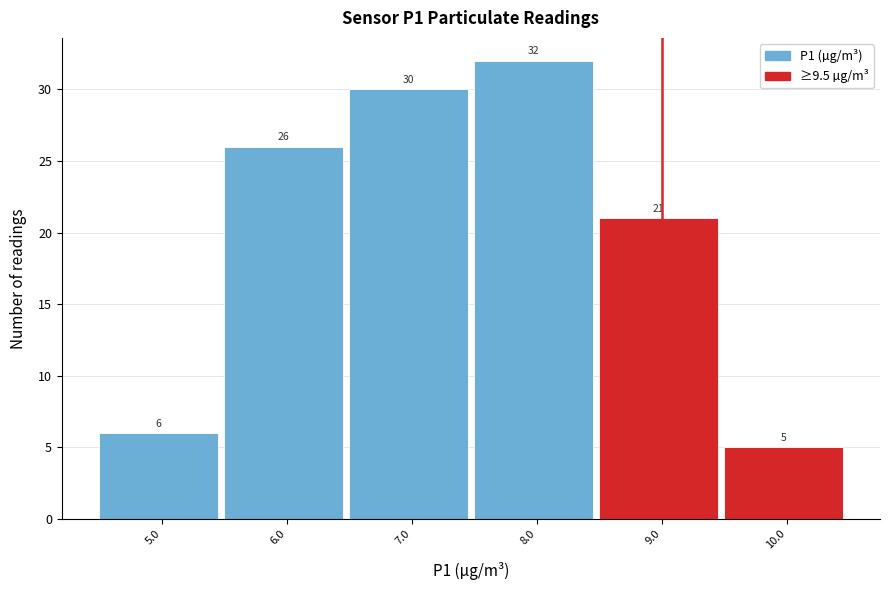

Reading left to right, transcribe all the data shown in this chart.

6	26	30	32	21	5